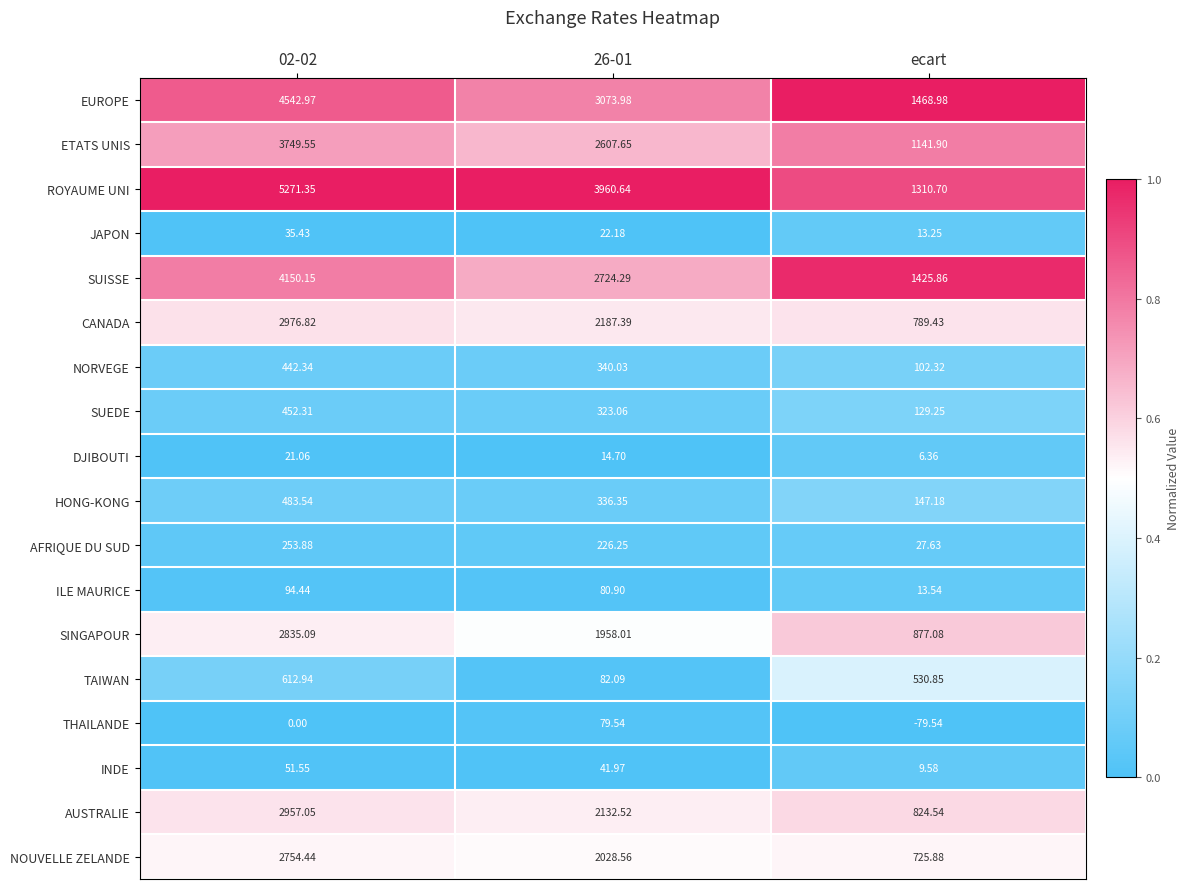

What is the maximum value shown in the chart?

5271.4